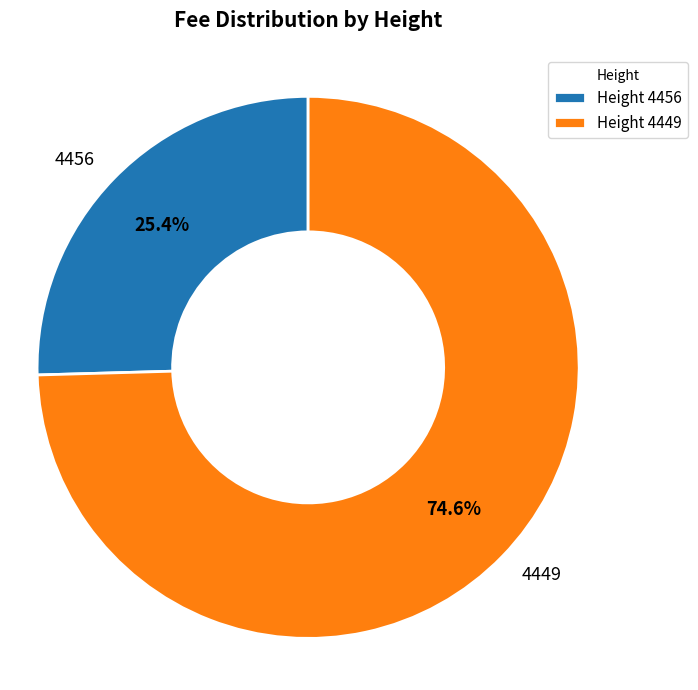

The 4456 slice represents 20% of the pie. True or false?

False